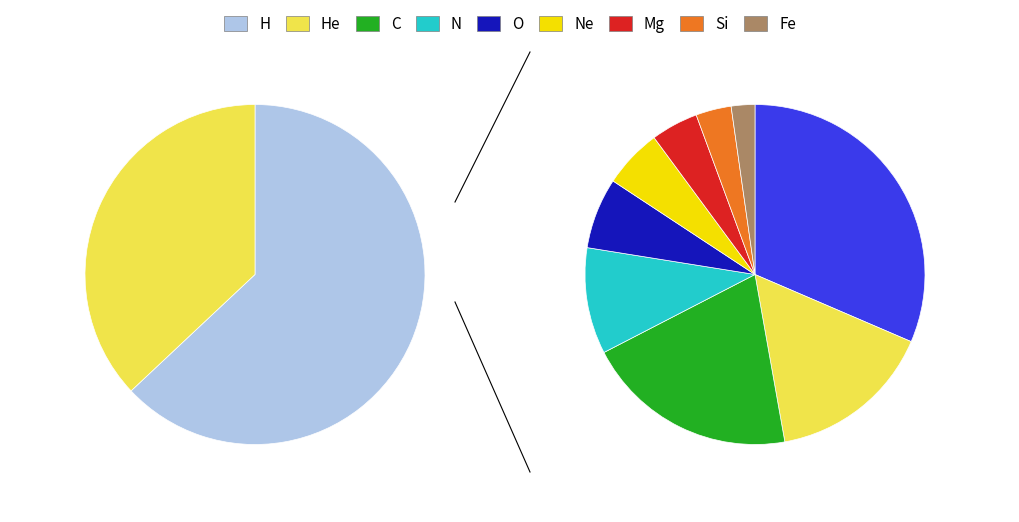

To the nearest percent, what is the average slice percentage?

50%